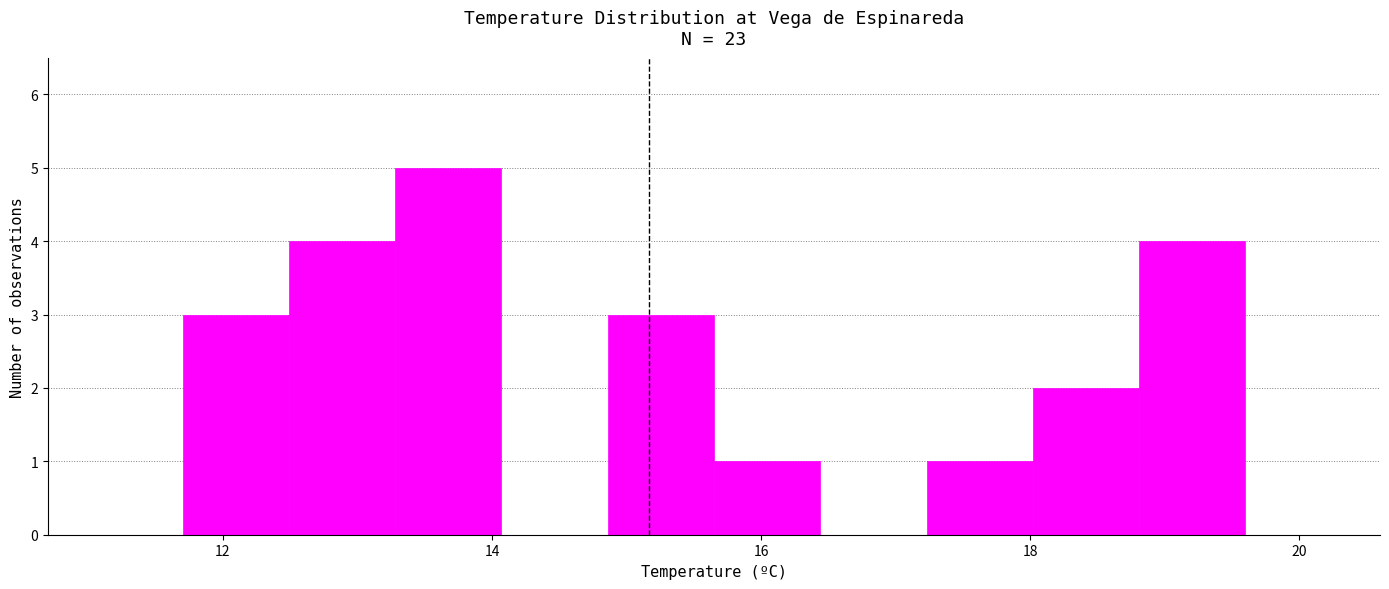

Around what value on the x-axis is the tallest bar? Give the approximate position of its centre, as read against the axis.

13.6